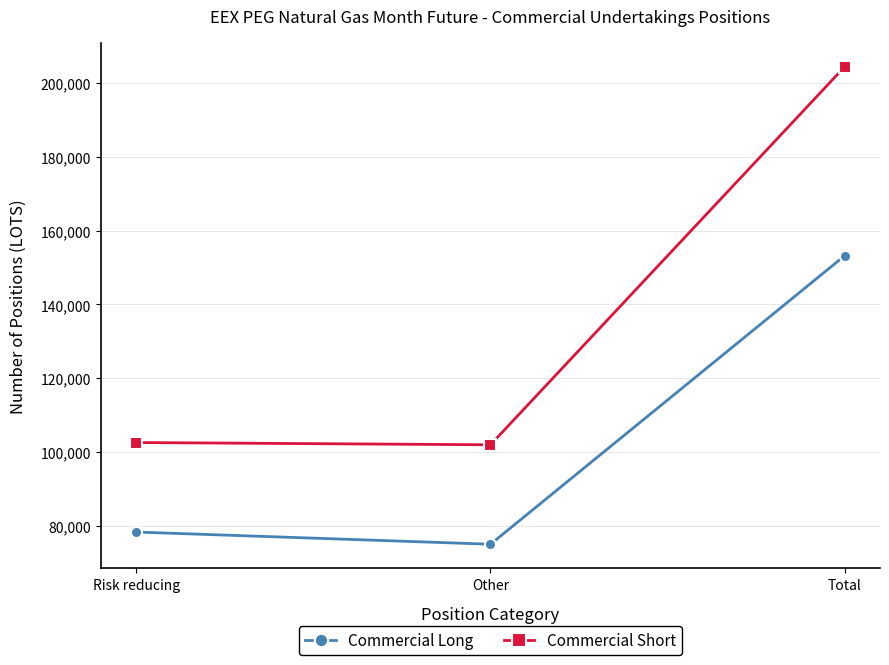

What is the difference between the maximum and second lowest values in the Commercial Long series?

74950